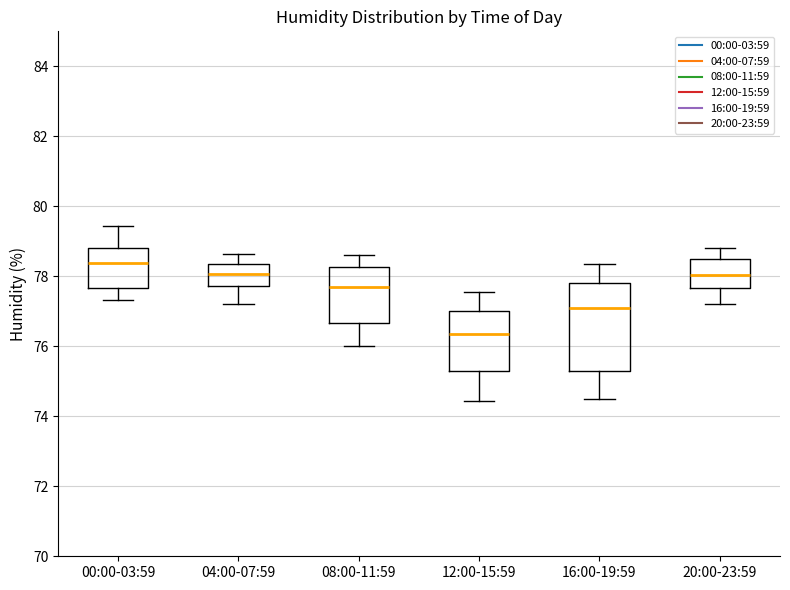

Reading left to right, read every box against the y-axis: the position of its median line, the range the box covers, and the ends of its whiskers. The values are not printed on the chart, so give them approximately, as read against the axis.

00:00-03:59: median 78.4, box 77.6 to 78.8, whiskers 77.4 to 79.4
04:00-07:59: median 78.0, box 77.8 to 78.4, whiskers 77.2 to 78.6
08:00-11:59: median 77.8, box 76.6 to 78.2, whiskers 76.0 to 78.6
12:00-15:59: median 76.4, box 75.4 to 77.0, whiskers 74.4 to 77.6
16:00-19:59: median 77.2, box 75.4 to 77.8, whiskers 74.6 to 78.4
20:00-23:59: median 78.0, box 77.6 to 78.6, whiskers 77.2 to 78.8